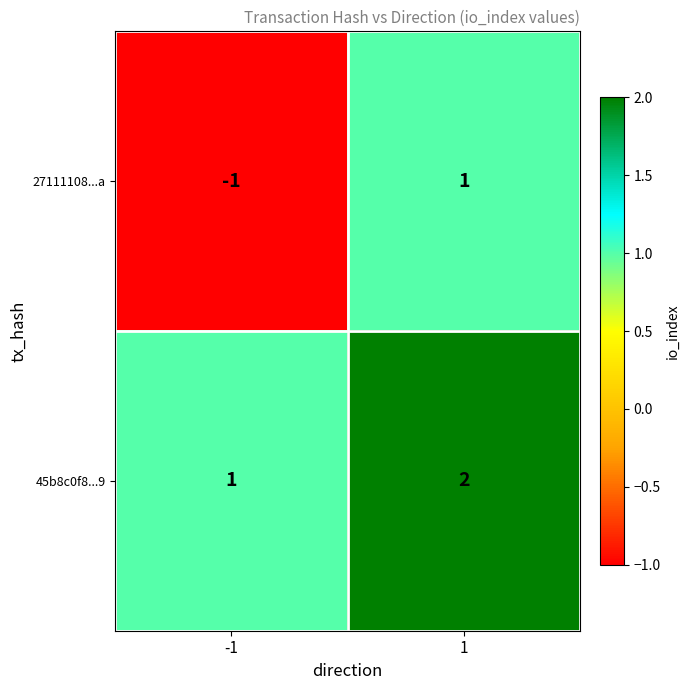

Reading left to right, what are all the values shown in this chart?

27111108...a: -1=-1	1=1
45b8c0f8...9: -1=1	1=2